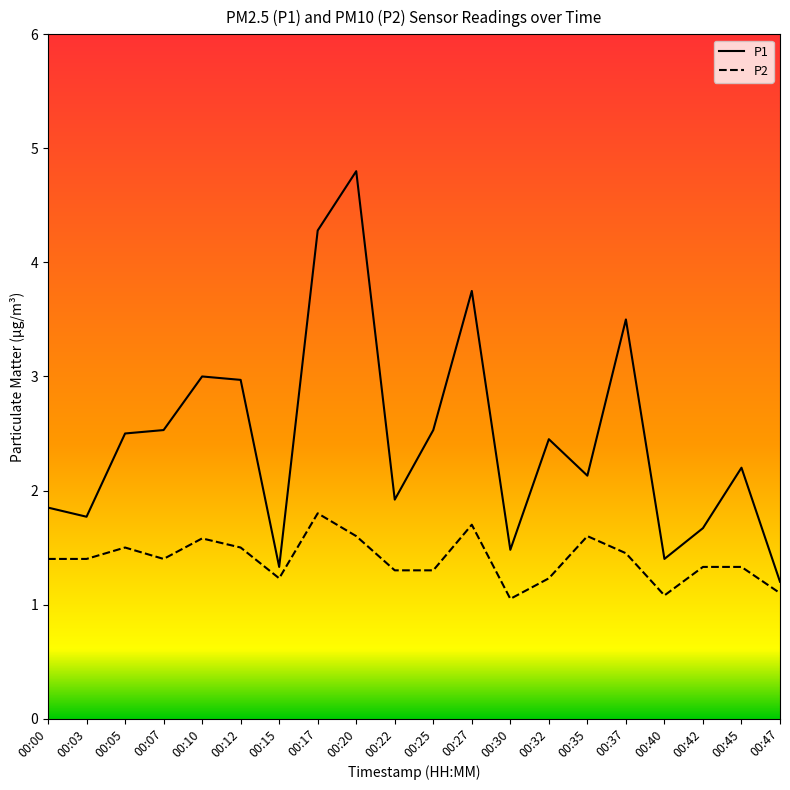

Rank the series by their maximum value, from highest to lowest.

P1, P2